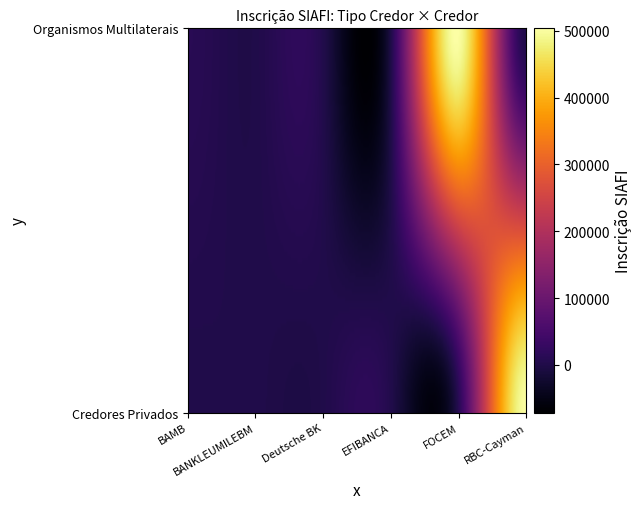

At which category is the sum across all series the highest?

RBC-Cayman